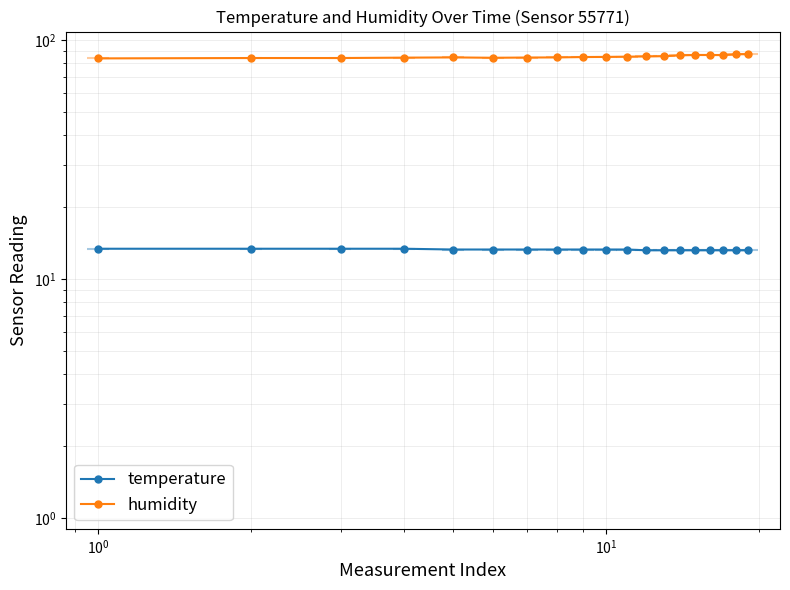

Rank the series by their average value, from highest to lowest.

humidity, temperature